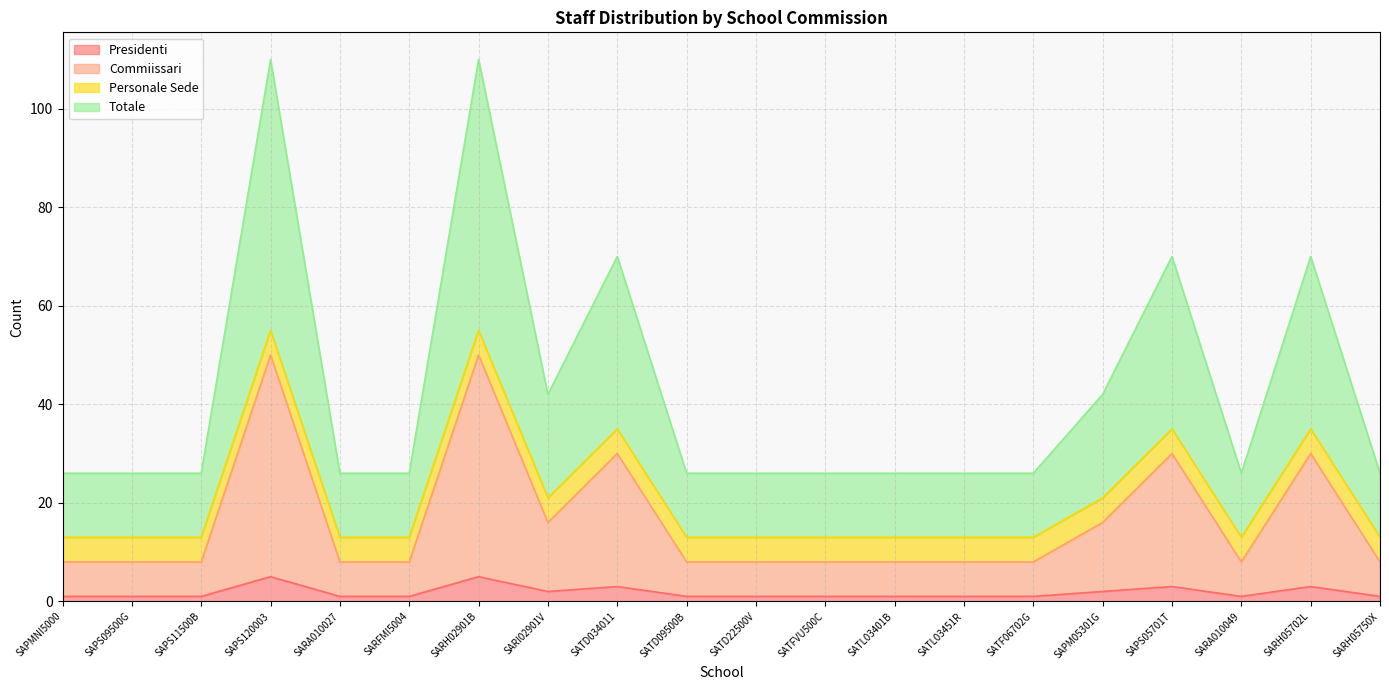

What is the maximum value for Presidenti?

5